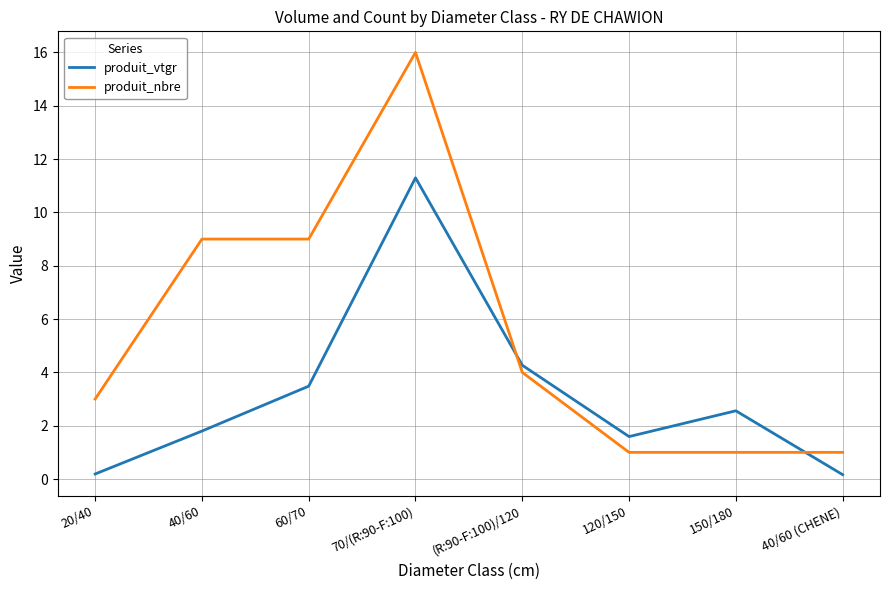

What position from the left is 40/60?

2